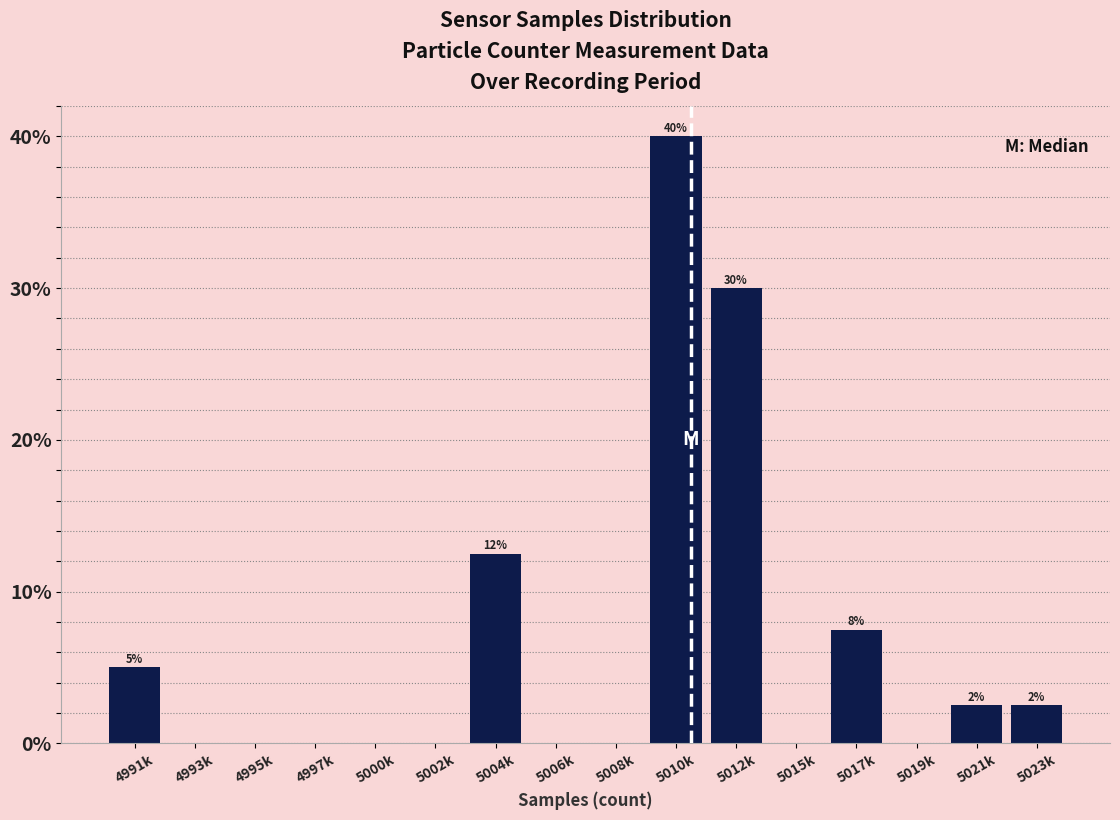

Reading left to right, list all the values displayed in this chart.

4991k=5.0	4993k=0.0	4995k=0.0	4997k=0.0	5000k=0.0	5002k=0.0	5004k=12.5	5006k=0.0	5008k=0.0	5010k=40.0	5012k=30.0	5015k=0.0	5017k=7.5	5019k=0.0	5021k=2.5	5023k=2.5